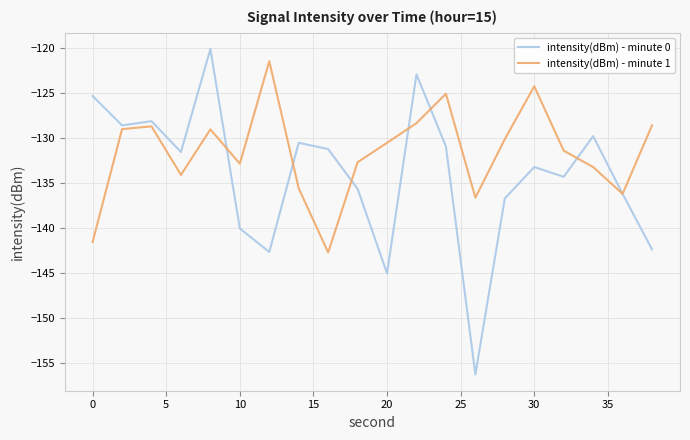

Which series has the widest spread of values?

intensity(dBm) - minute 0